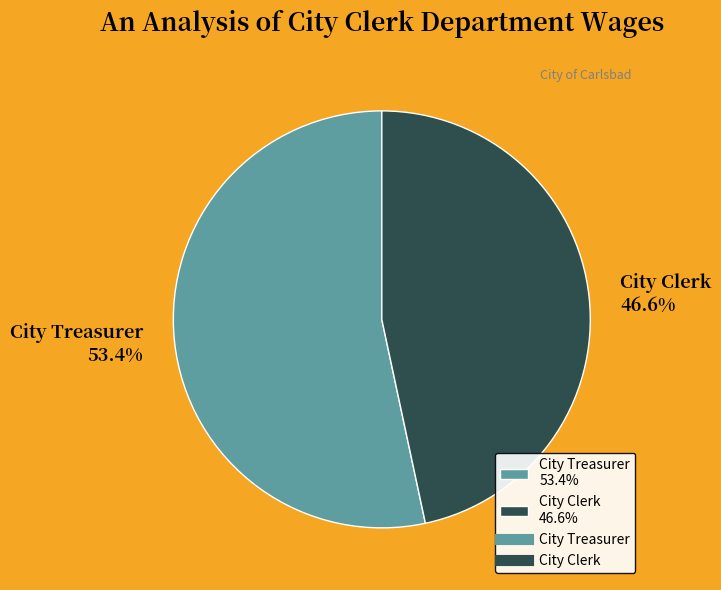

To the nearest percent, what is the average slice percentage?

50%